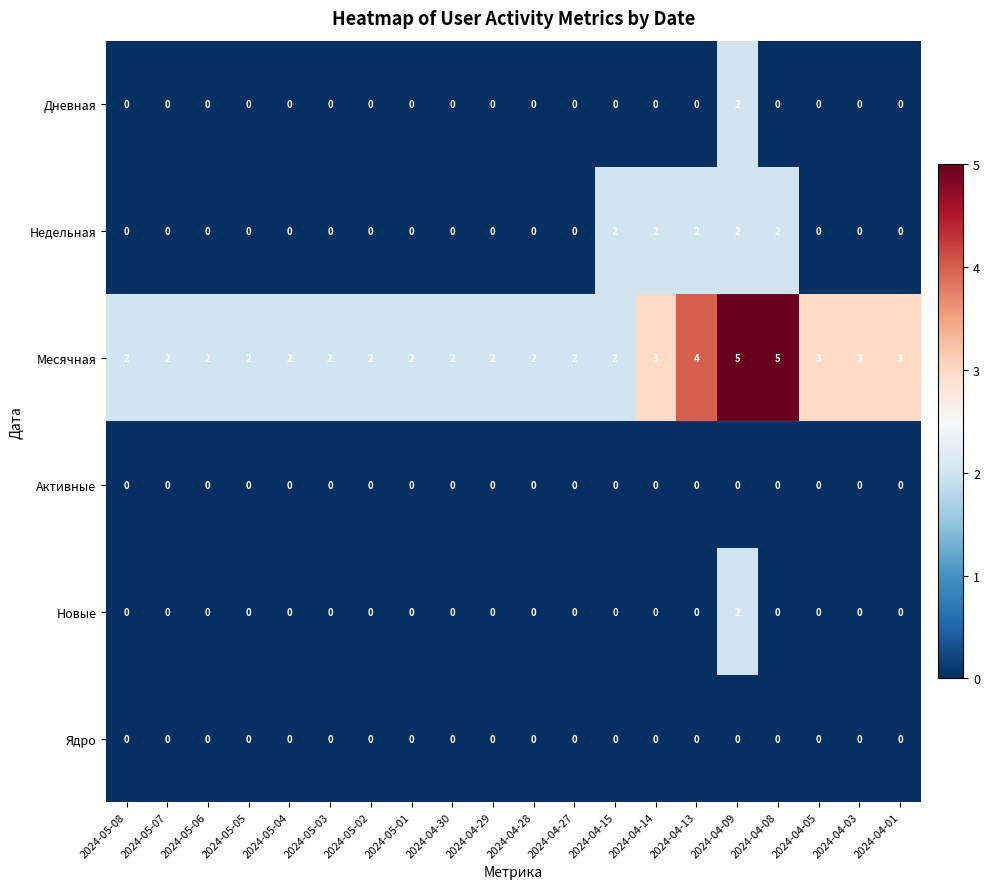

Is it true that Дневная equals 0 at 2024-05-07?

True